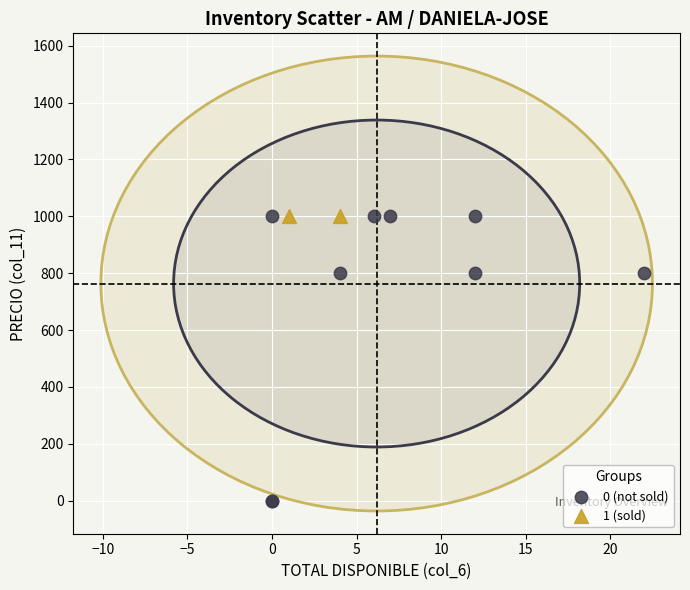

Which series contains the lowest Y value?

0 (not sold)